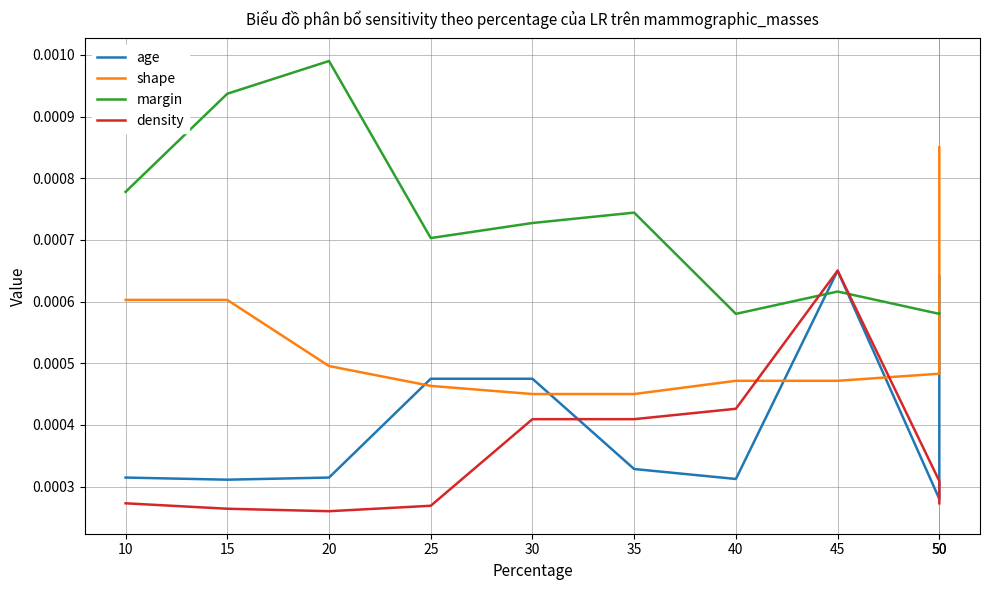

At how many categories does at least one series exceed 0?

10